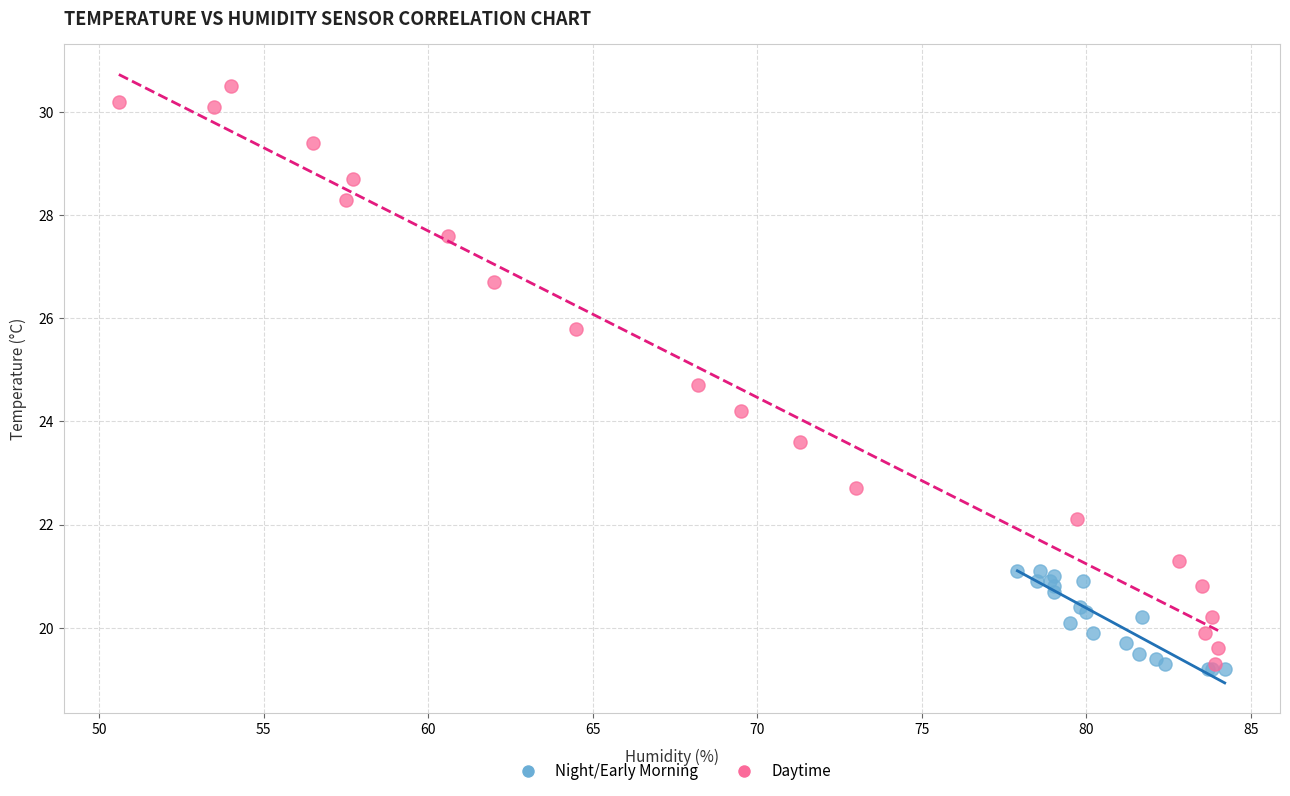

Which series has the largest Y range (max minus min)?

Daytime